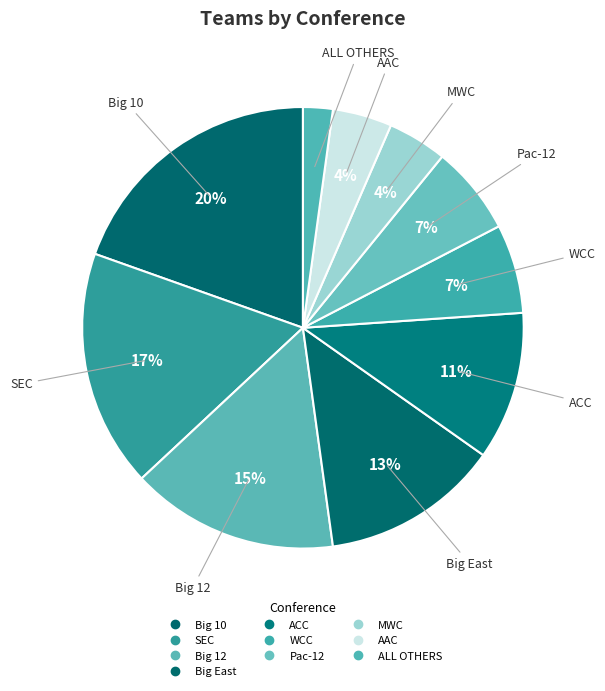

Is there any slice that represents more than half of the pie?

No